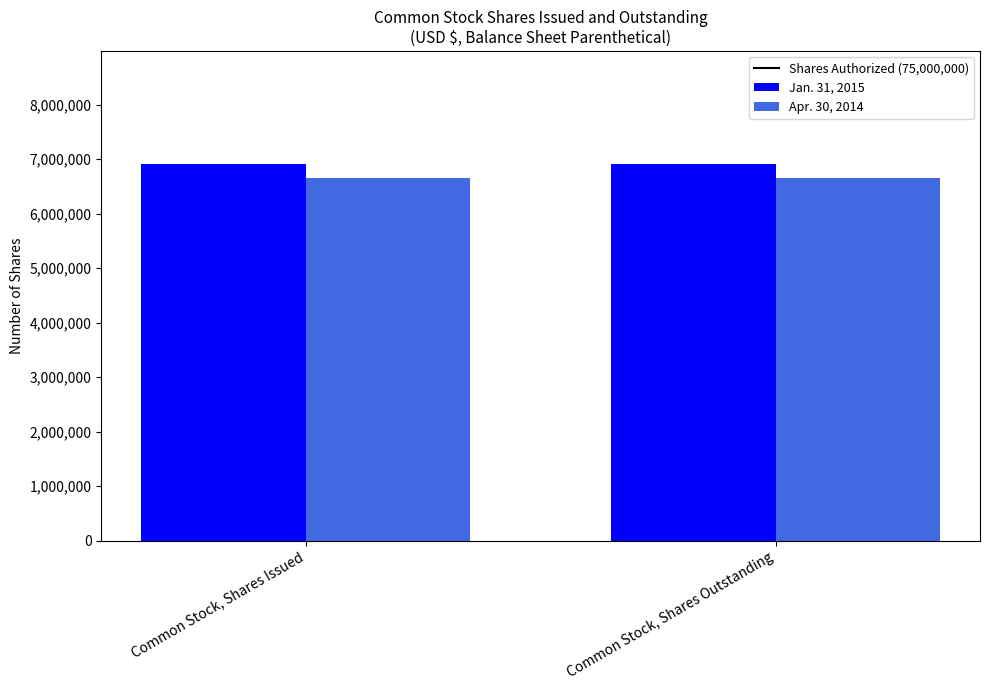

Reading right to left, what are all the values shown in this chart?

Jan. 31, 2015: Common Stock, Shares Outstanding=6910000	Common Stock, Shares Issued=6910000
Apr. 30, 2014: Common Stock, Shares Outstanding=6660000	Common Stock, Shares Issued=6660000